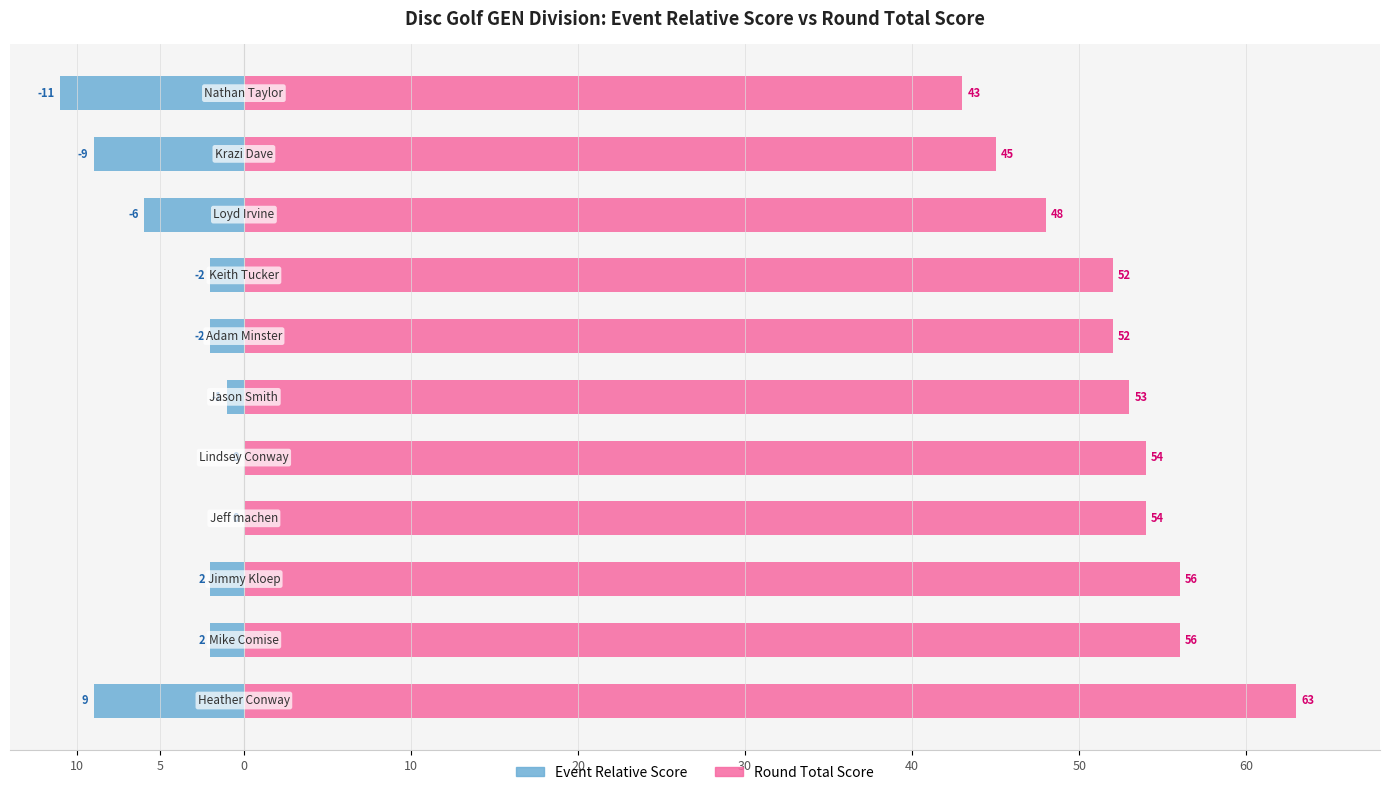

Is it true that Event Relative Score equals -14 at 10?

False